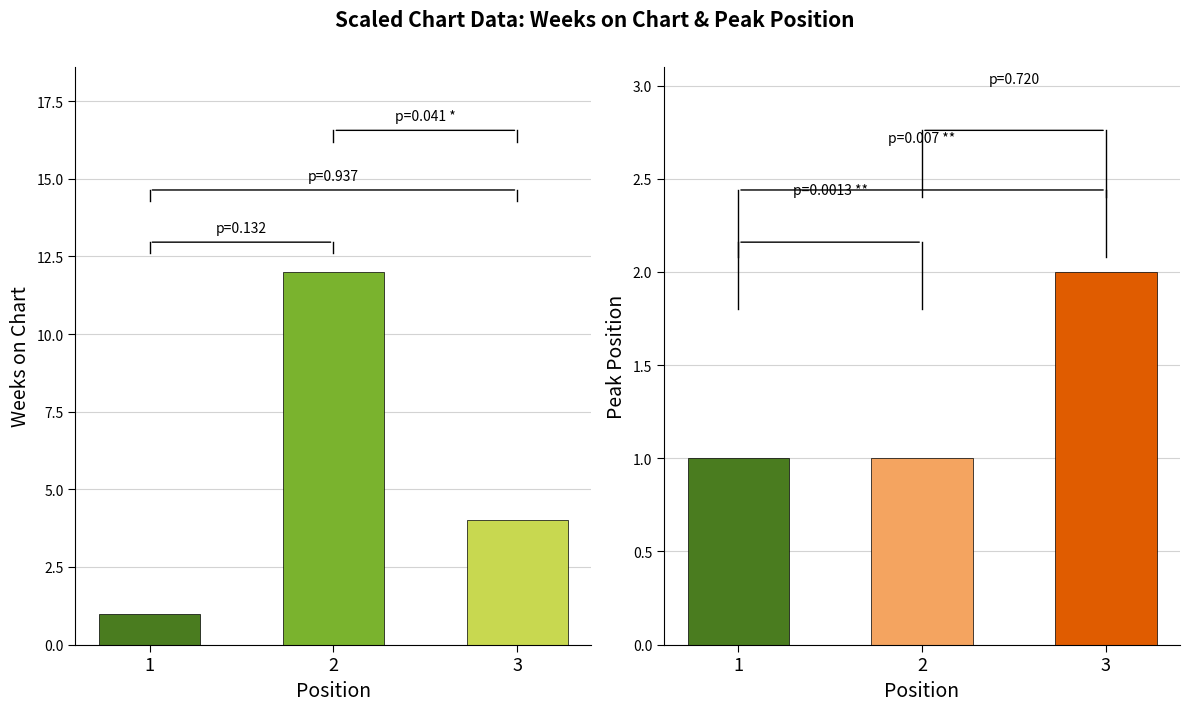

Is the value of Weeks on Chart at 2 greater than the value of Peak Position at 1?

Yes